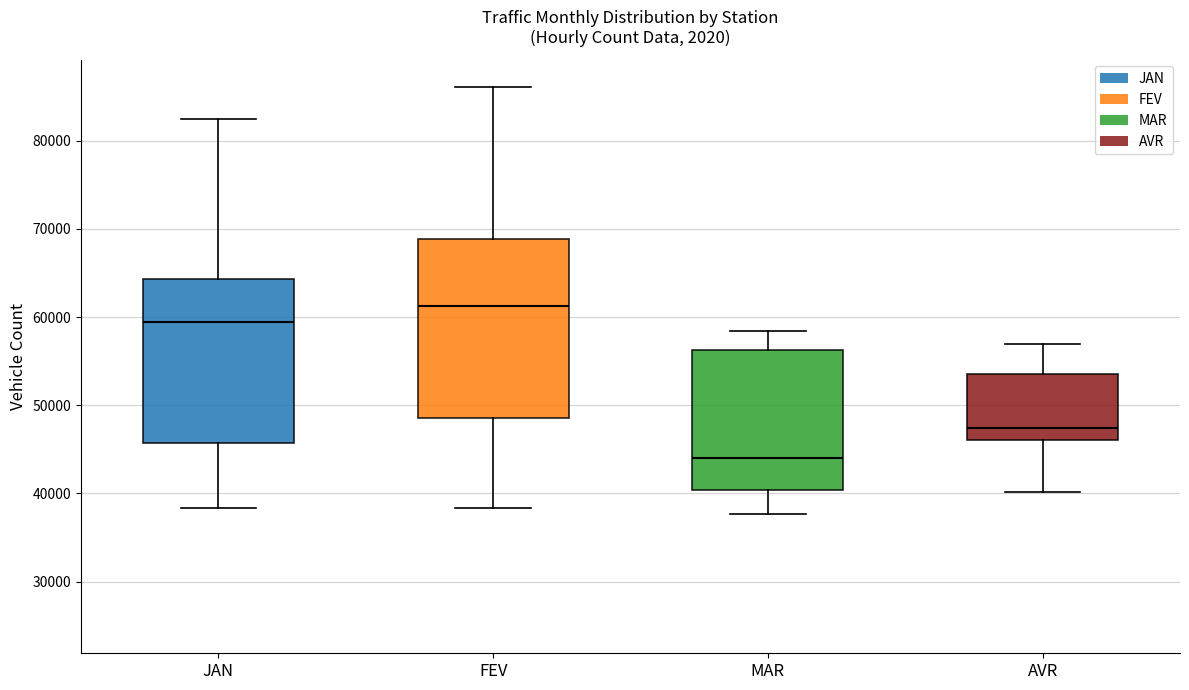

Where does the lower whisker of the box for AVR end on the y-axis? The values are not printed on the chart, so give them approximately, as read against the axis.

40000